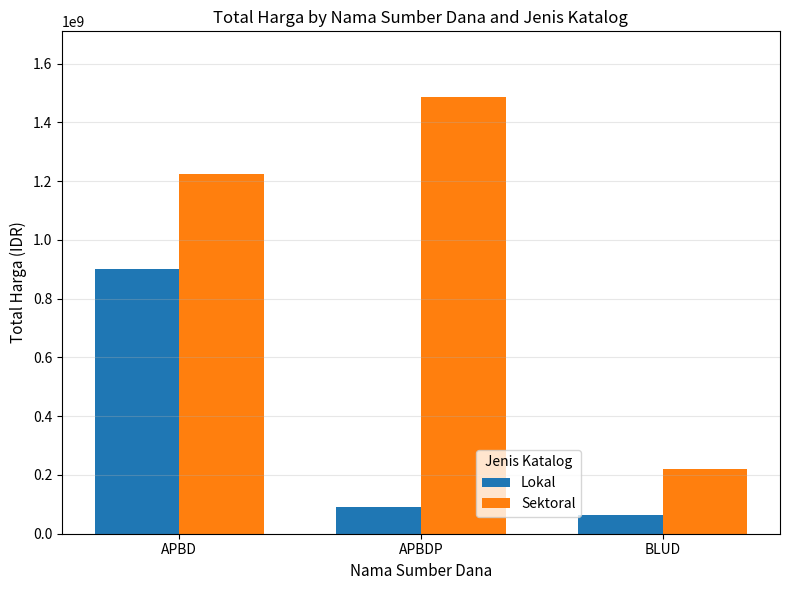

What is the sum of all Lokal values?

1053490000